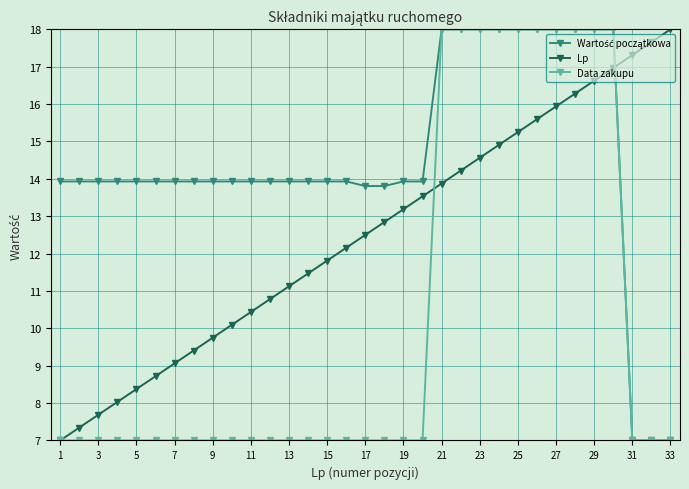

What is the minimum value shown in the chart?

7.0